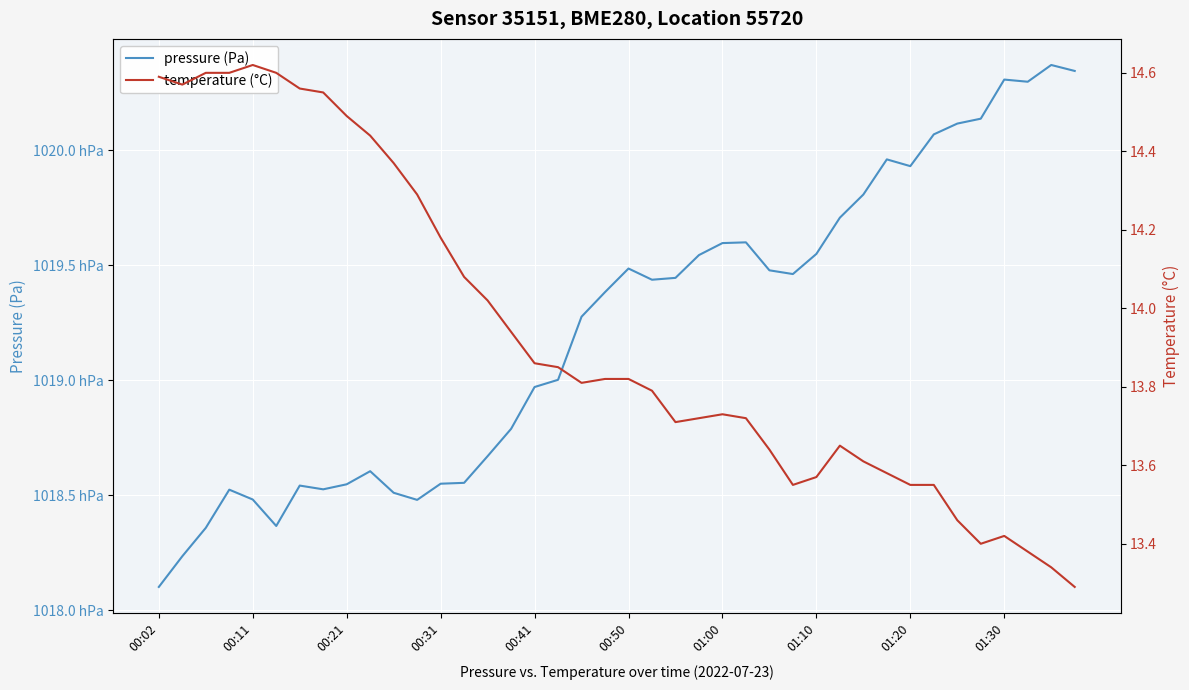

At which category is the sum across all series the highest?

38